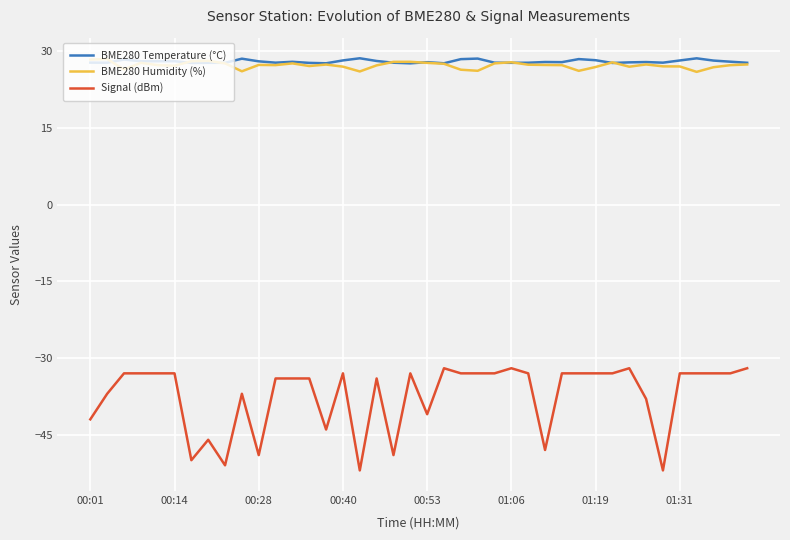

Which series has the largest range (max minus min)?

Signal (dBm)